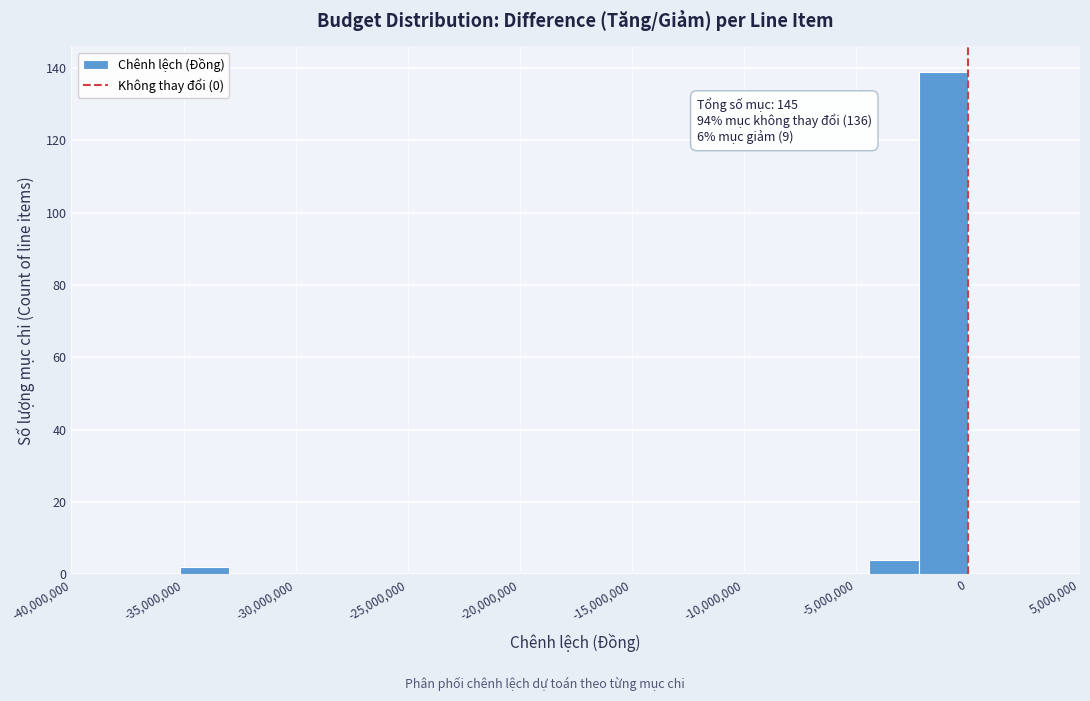

Which range on the x-axis has the tallest bar?

-2000000 to 0